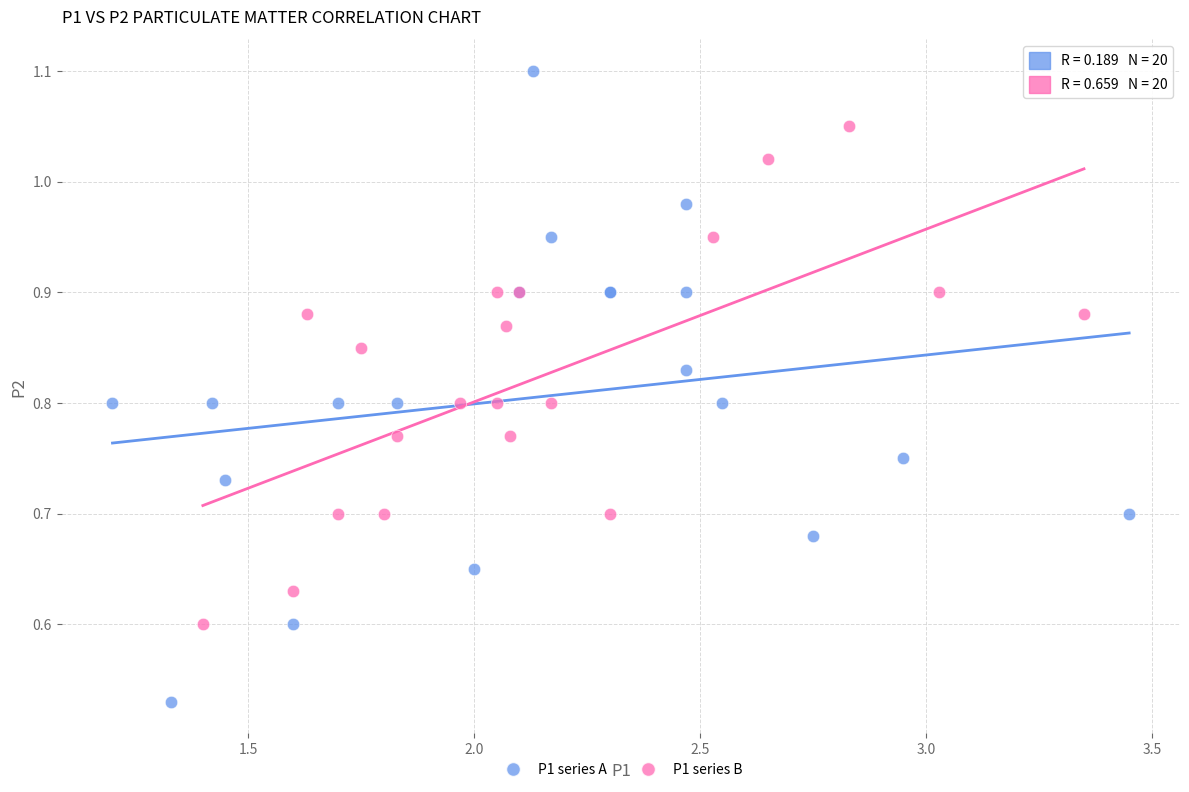

Which series reaches the minimum Y coordinate?

P1 series A